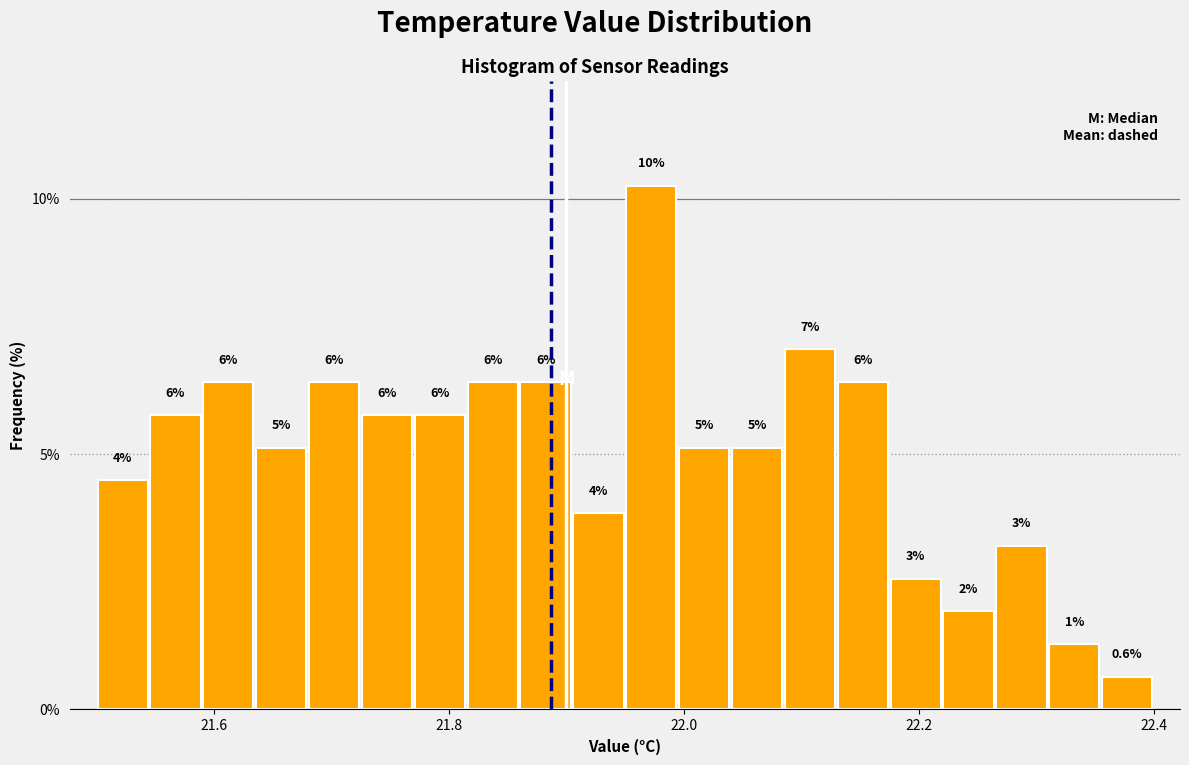

Read against the x-axis, roughly where is the centre of the tallest bar?

21.98